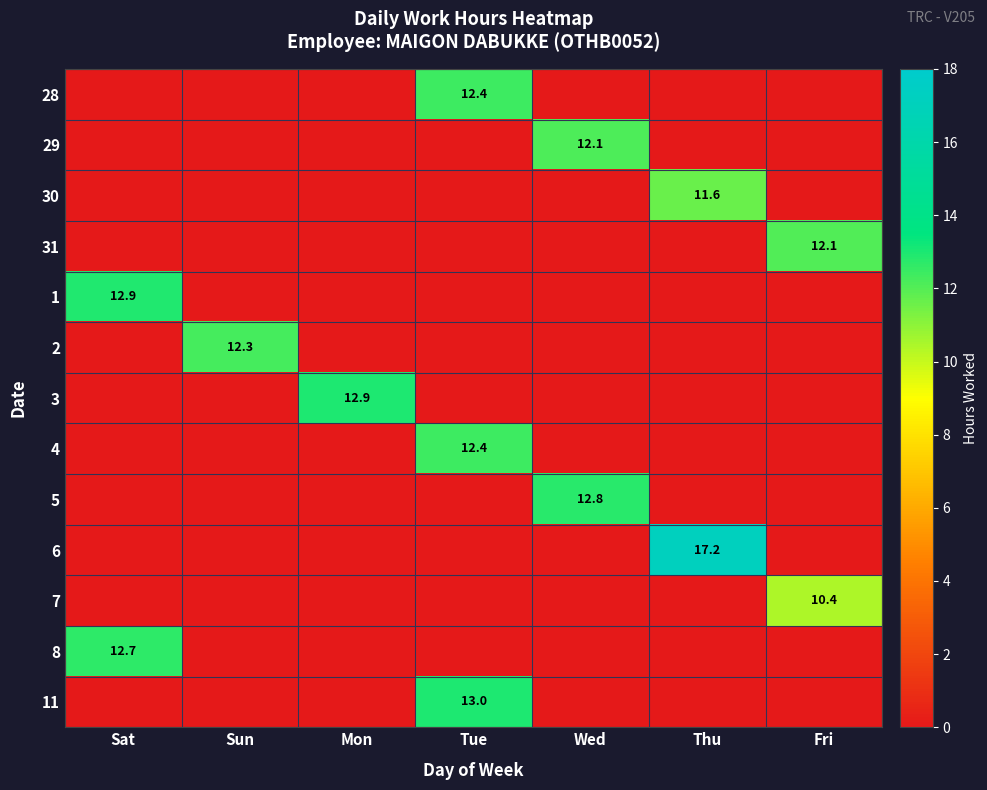

Is it true that 11 equals 20.0 at Tue?

False